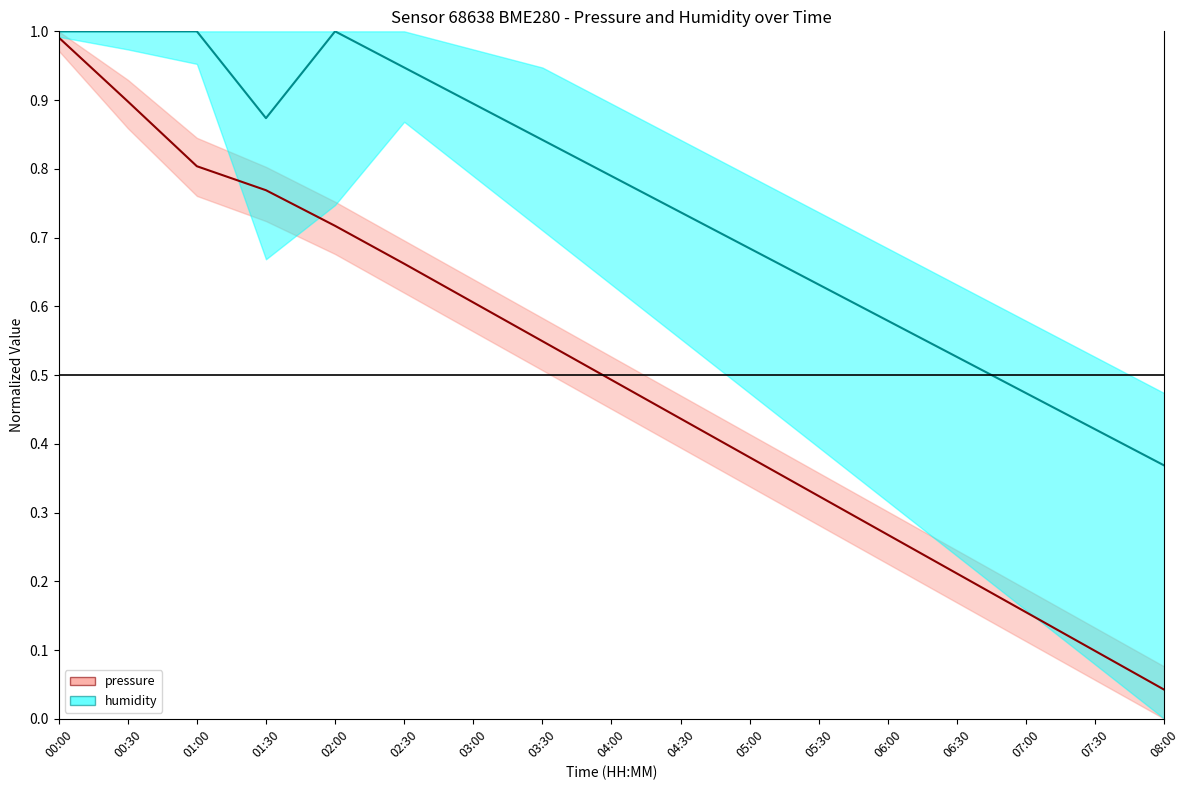

What are all the series names shown in the legend?

pressure, humidity